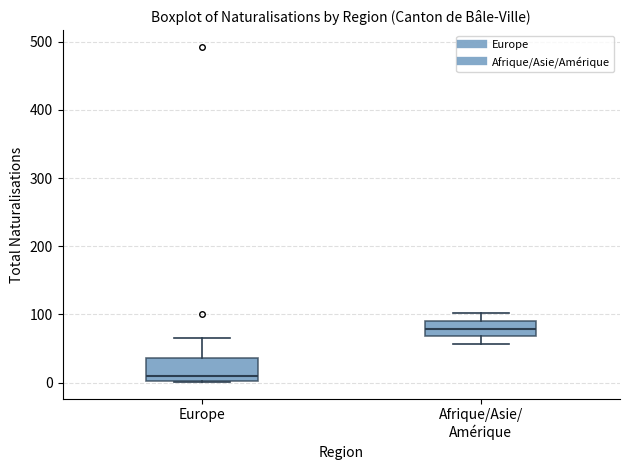

Which box has the highest median line?

Afrique/Asie/ Amérique